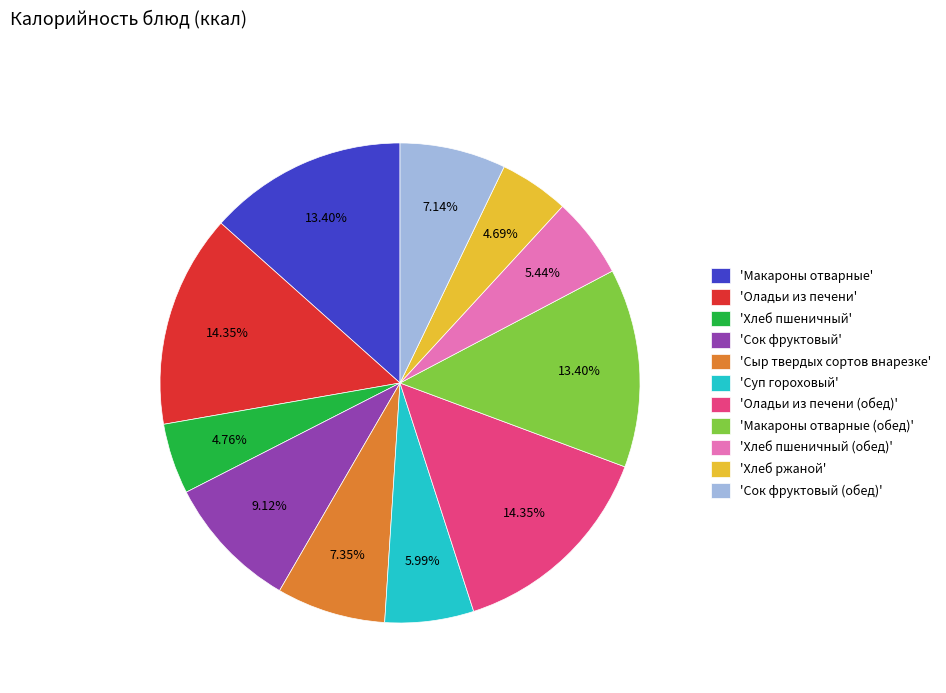

Is the sum of 'Макароны отварные (обед)' and 'Хлеб ржаной' greater than half?

No